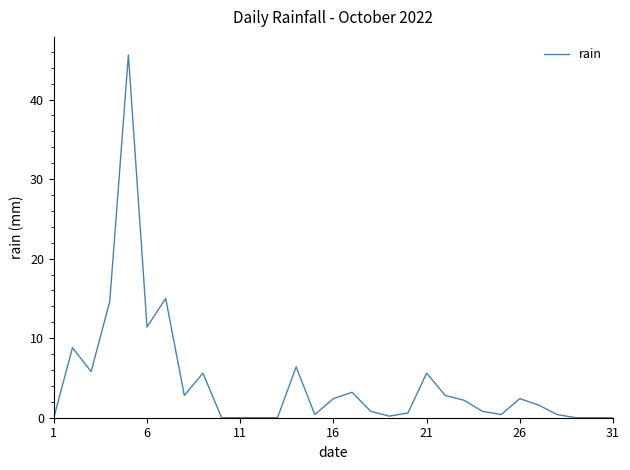

What is the greatest value displayed?

45.6